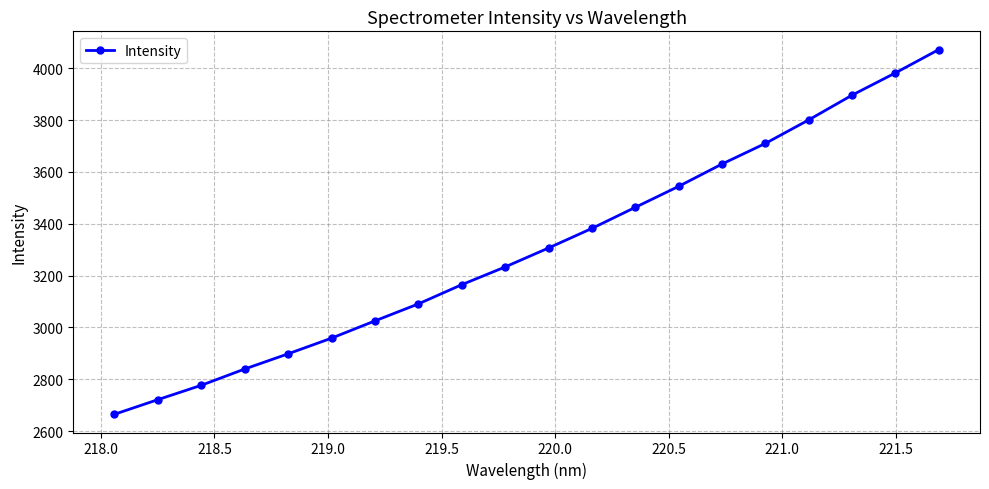

What is the smallest value displayed?

2665.0